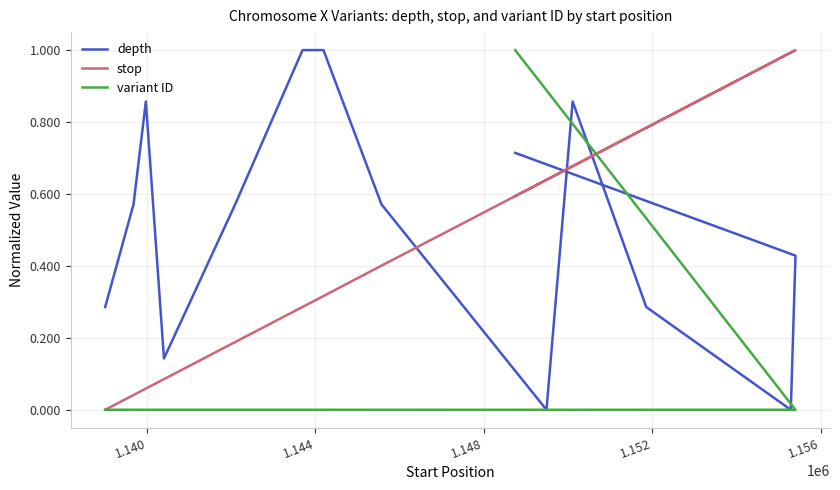

The value of variant ID at 1.152 is 0.0. True or false?

True